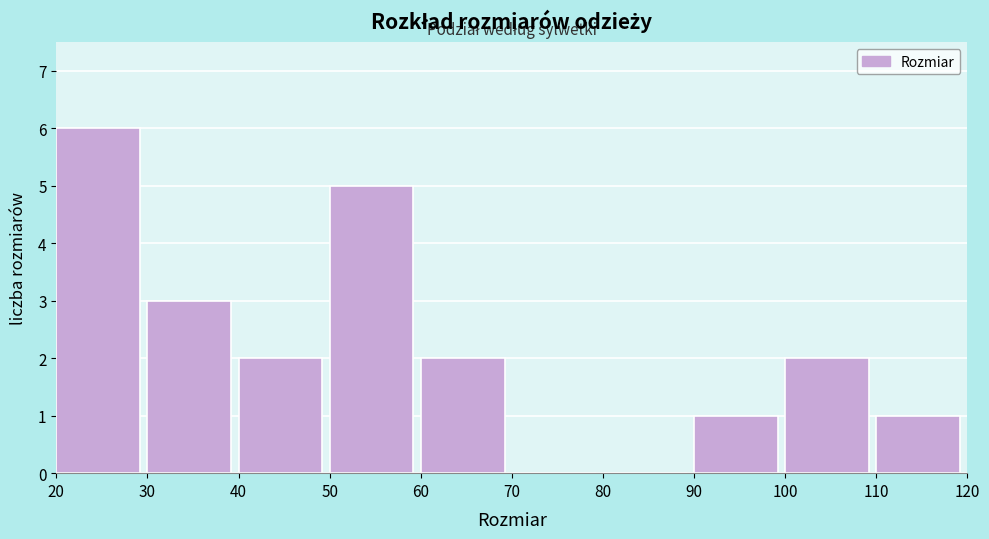

Which range on the x-axis has the tallest bar?

20 to 30